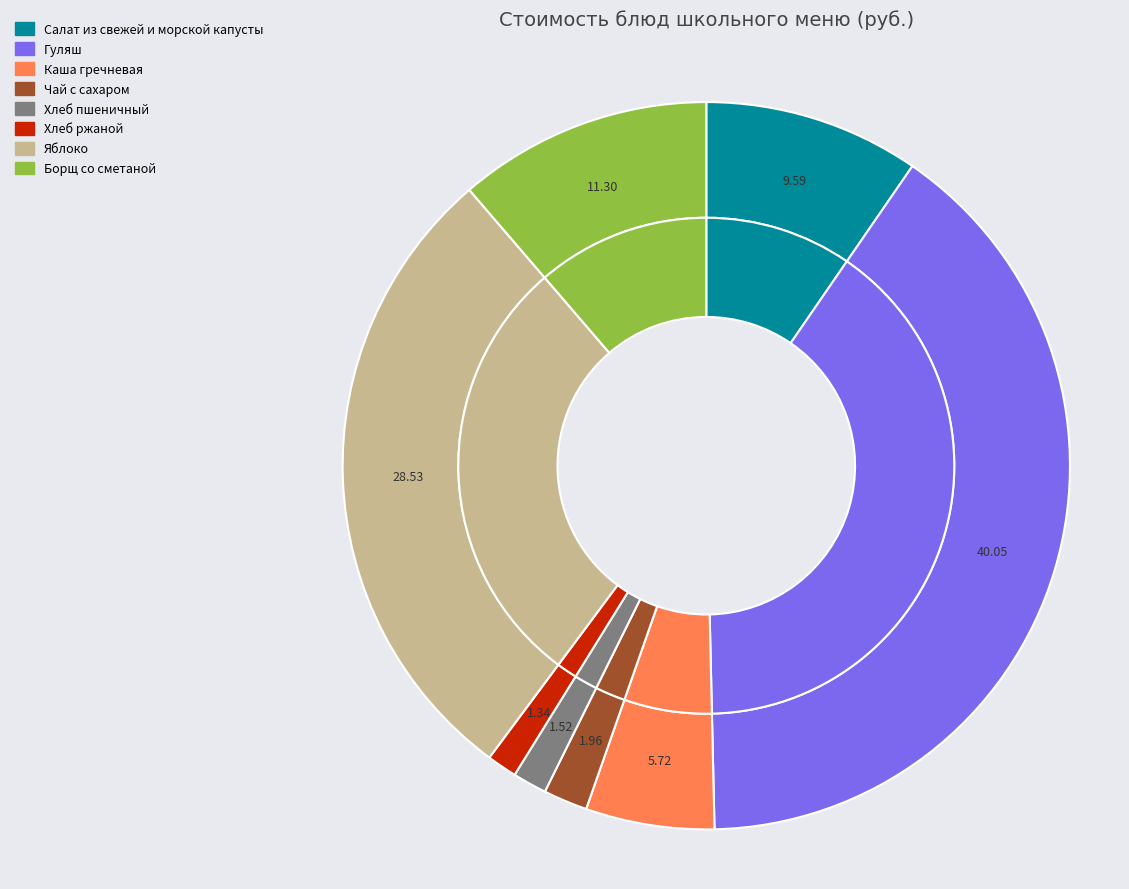

What percentage do Яблоко and Салат из свежей и морской капусты together represent?

38.1%